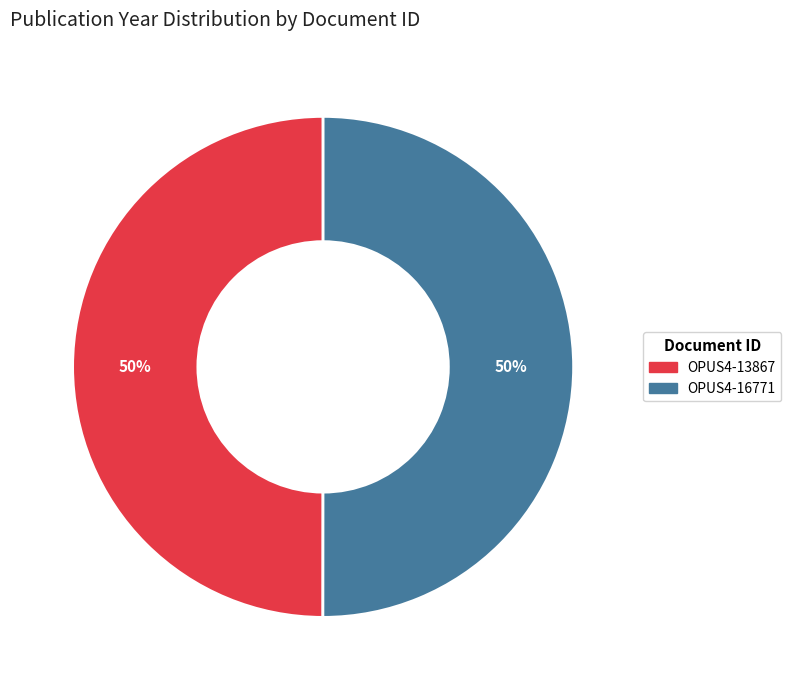

True or false: OPUS4-16771 accounts for 50% of the total.

True